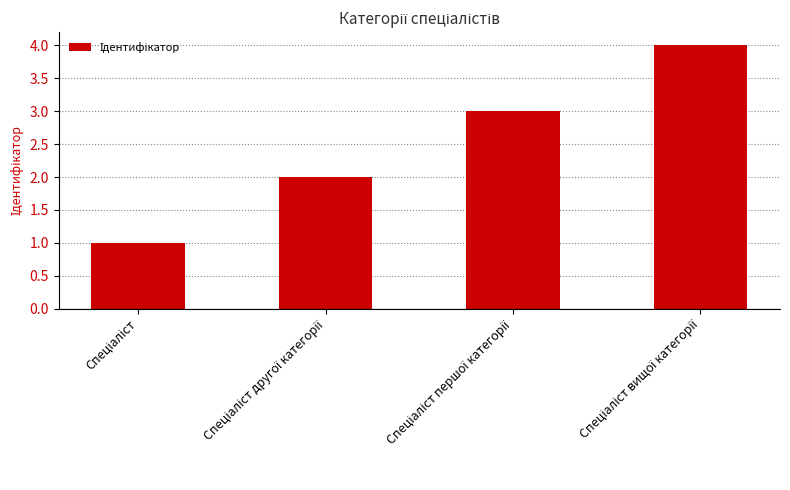

What is the difference between the maximum and minimum values?

3